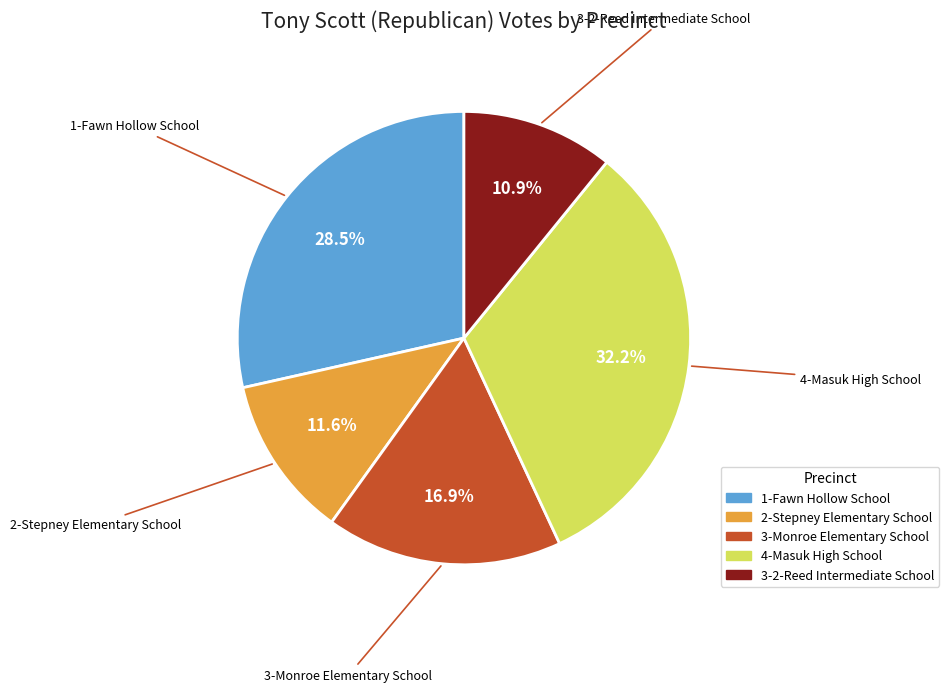

What portion of the pie excludes 1-Fawn Hollow School?

71.5%